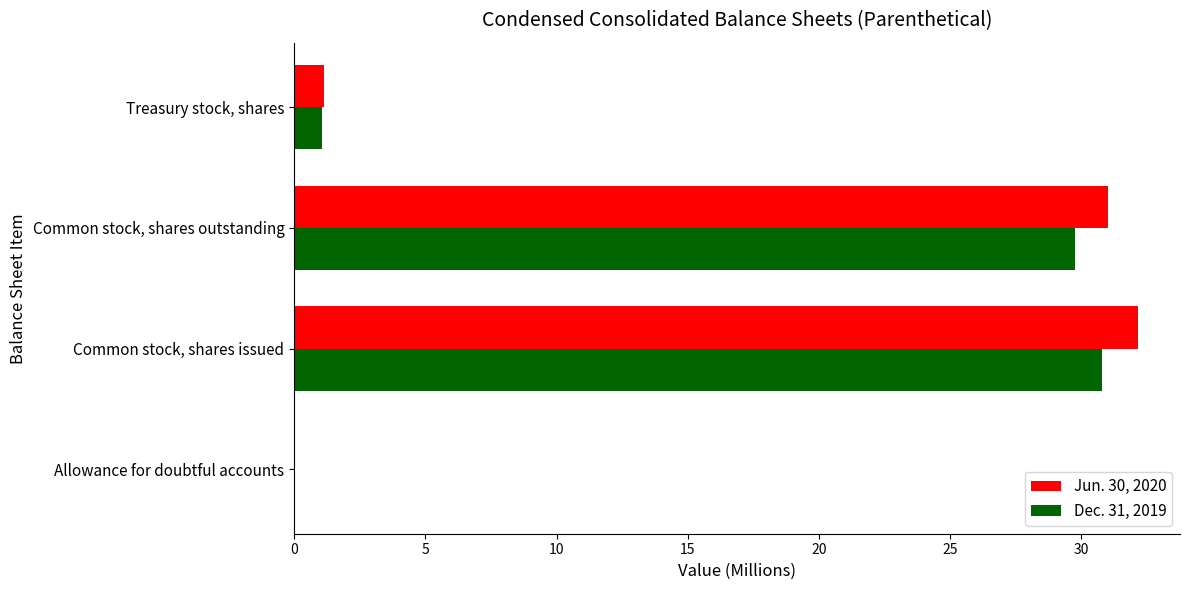

Which category has the highest value in the Jun. 30, 2020 series?

Common stock, shares issued